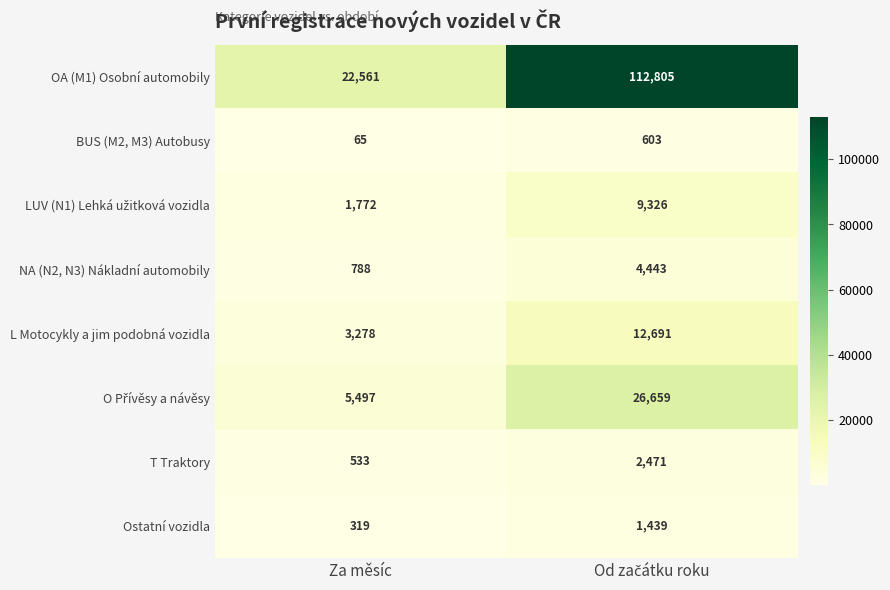

What is the difference between the highest and lowest values at Za měsíc?

22496